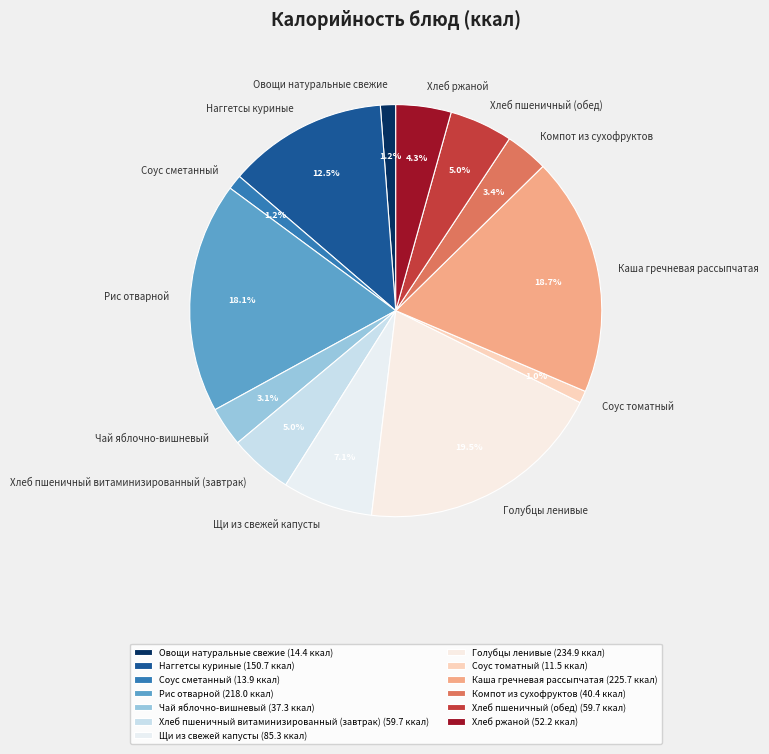

To the nearest percent, what percentage of the pie is Каша гречневая рассыпчатая?

19%